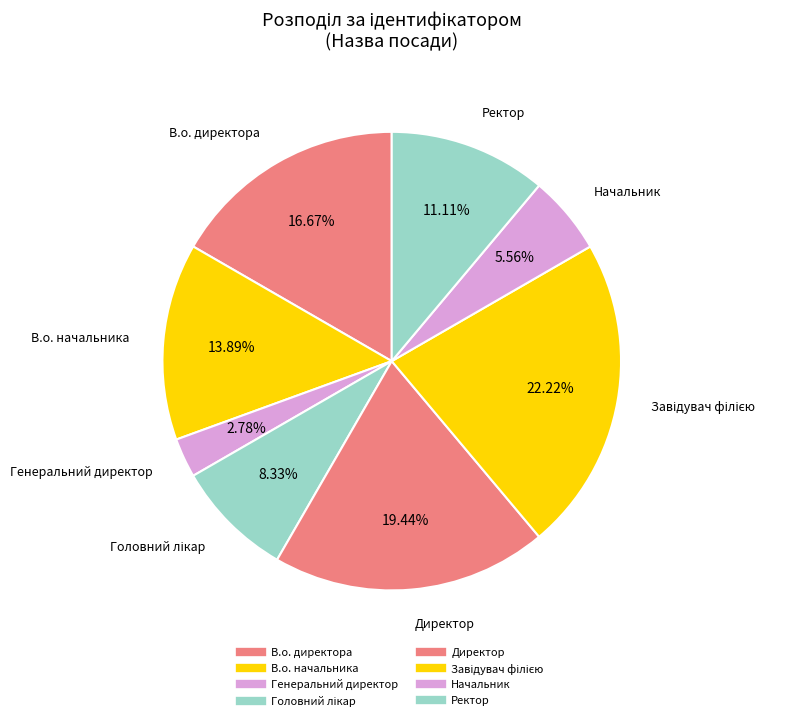

What is the change in value from Головний лікар to Директор?

+4